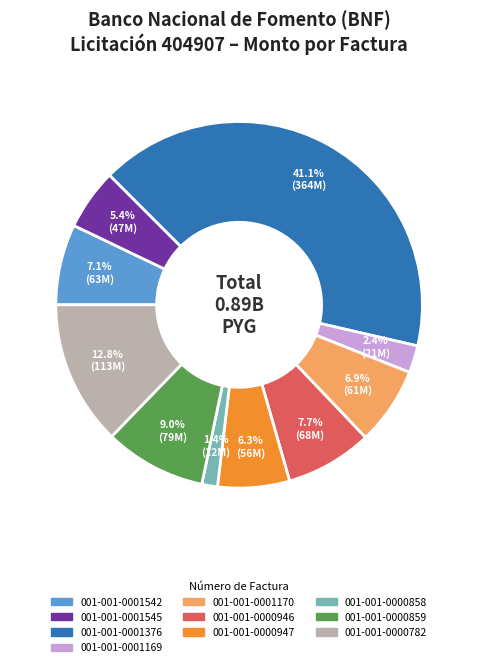

To the nearest percent, what is the difference between the 001-001-0000859 and 001-001-0000946 slice percentages?

1%